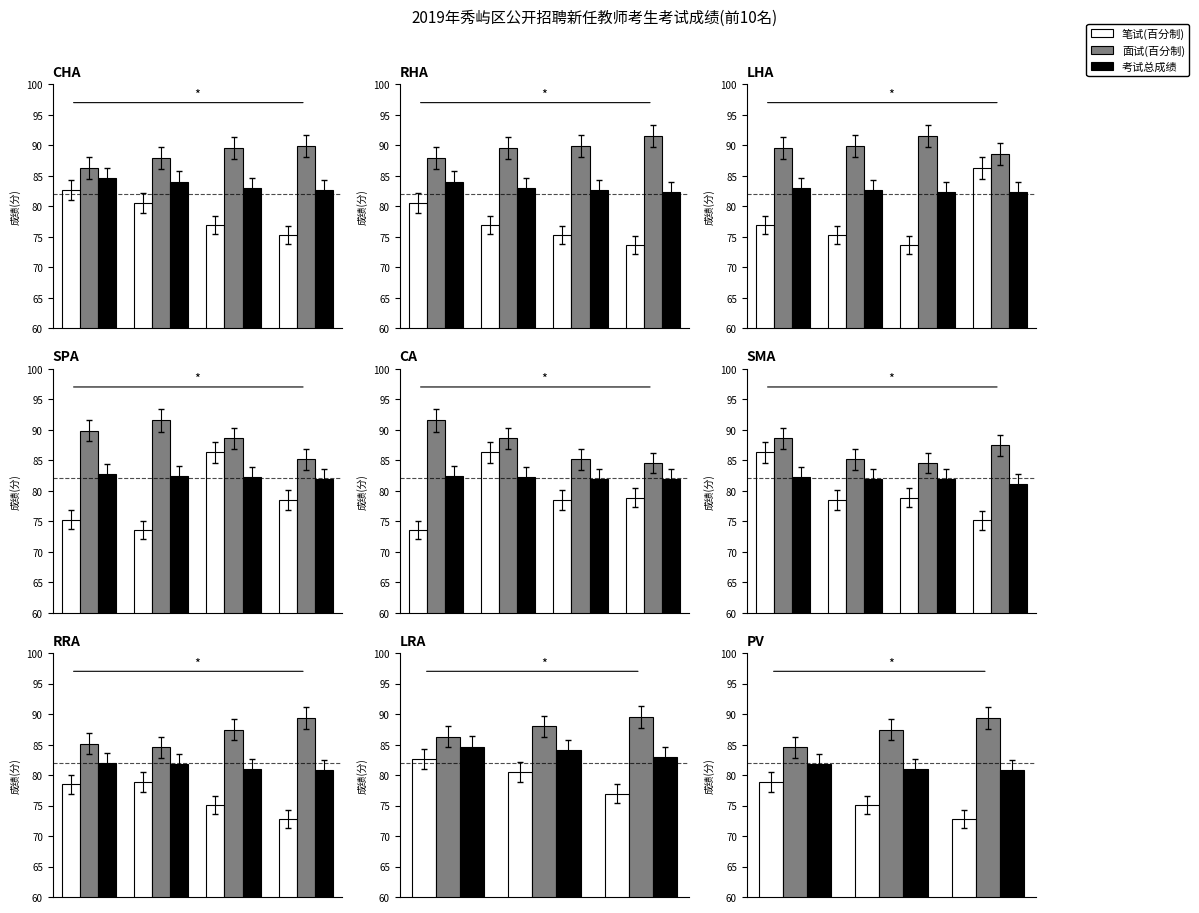

What is the sum of all 笔试成绩(百分制) values?

226.8